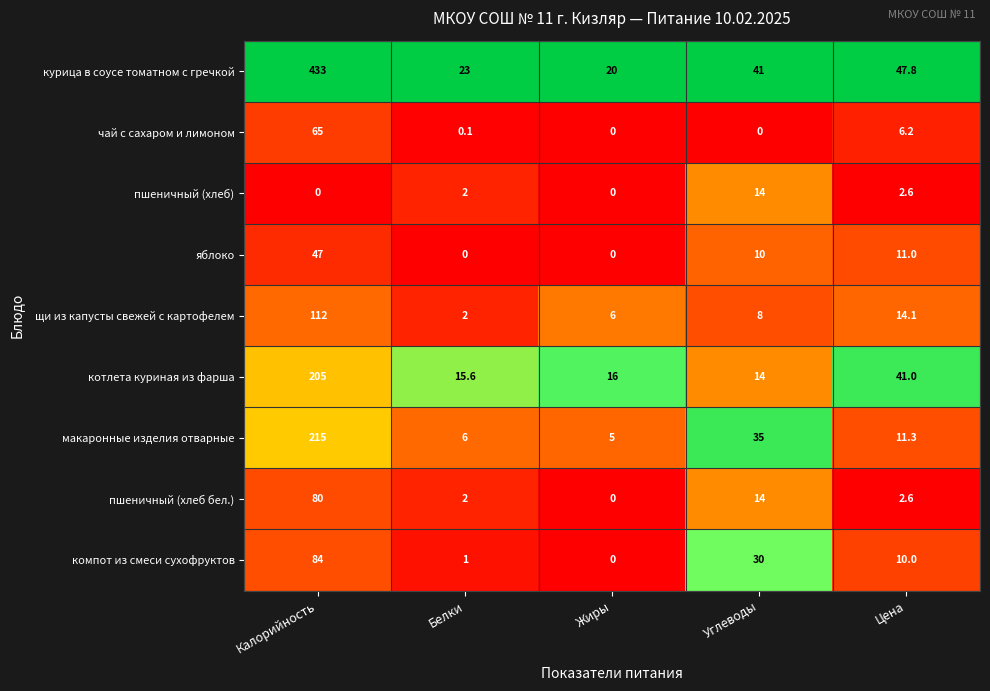

The курица в соусе томатном с гречкой series shows 249.7 at Калорийность. True or false?

False